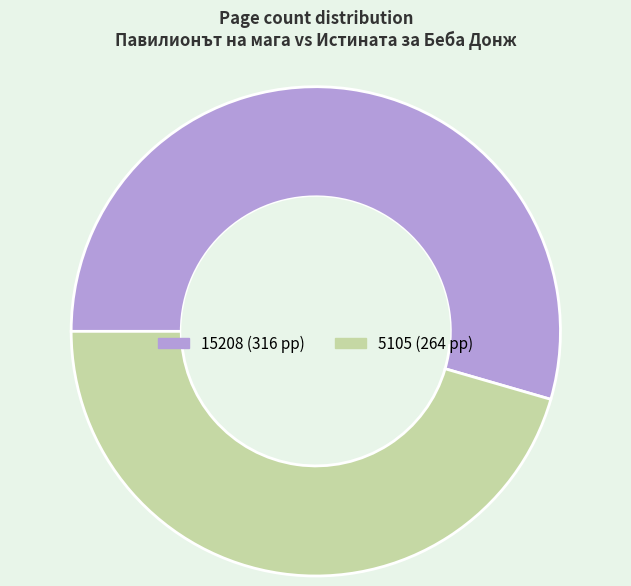

Is there a majority slice in this chart?

Yes